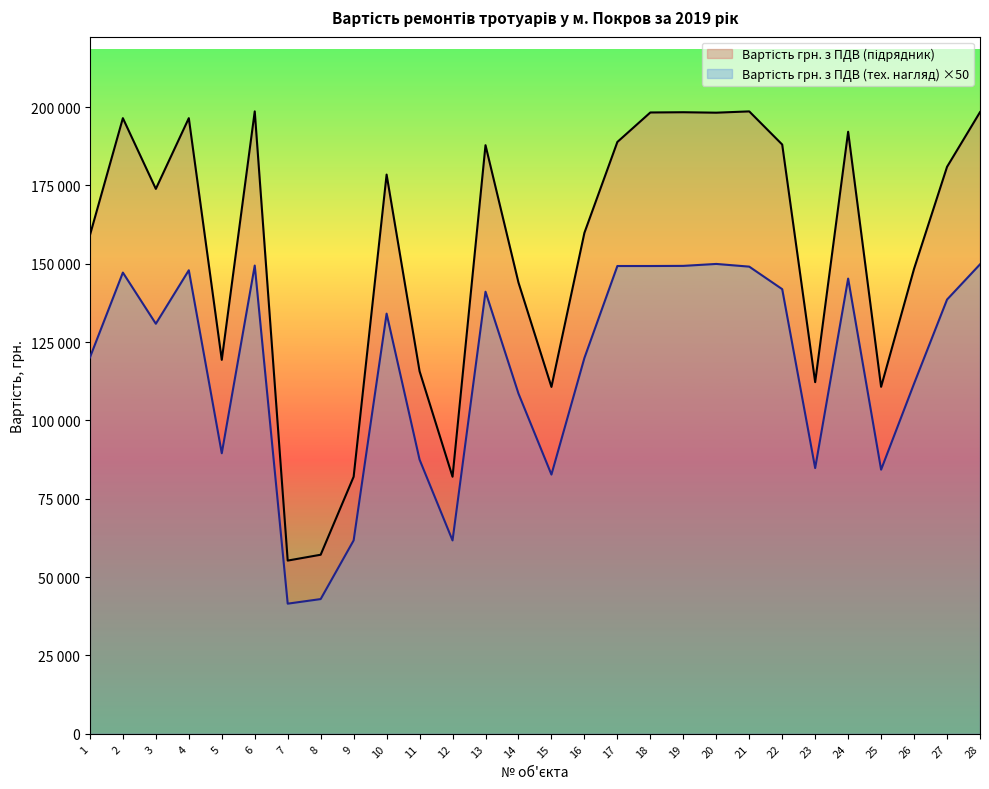

True or false: Вартість грн. з ПДВ (тех. нагляд) has more than 0 points higher than both neighbors.

True